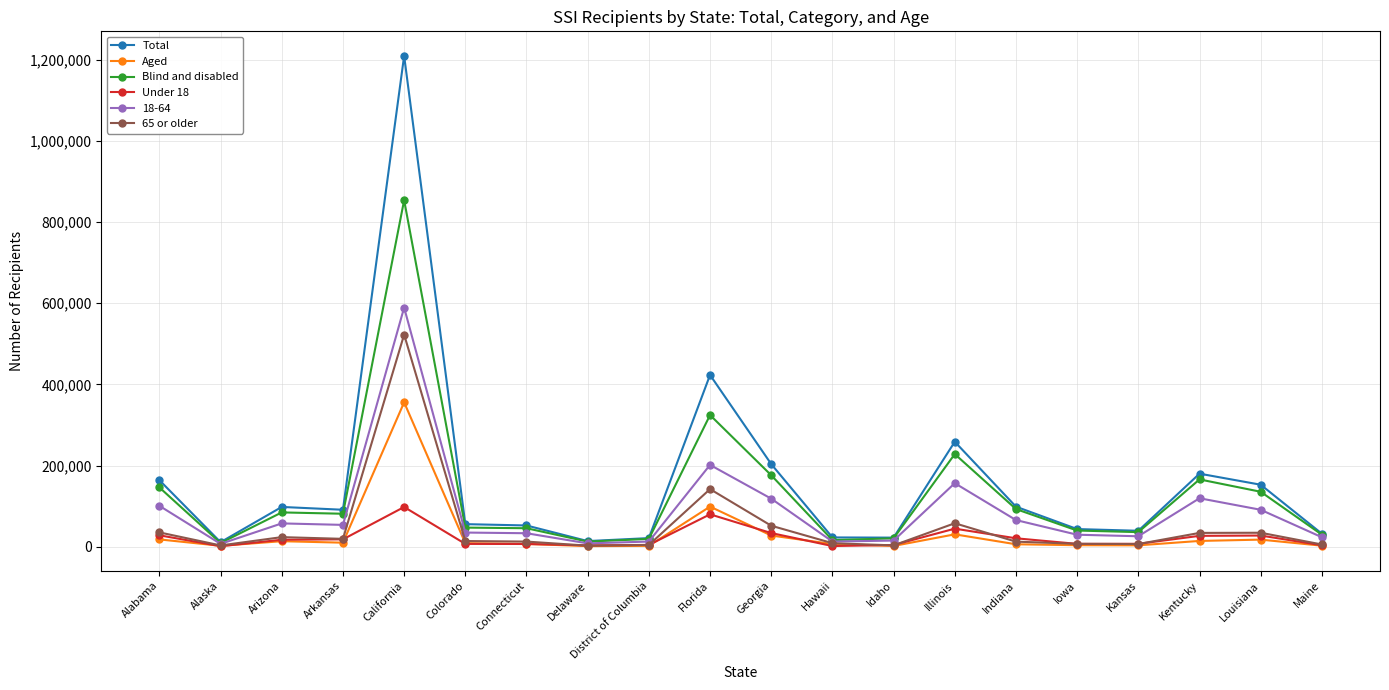

Which category has the highest value across all series?

California